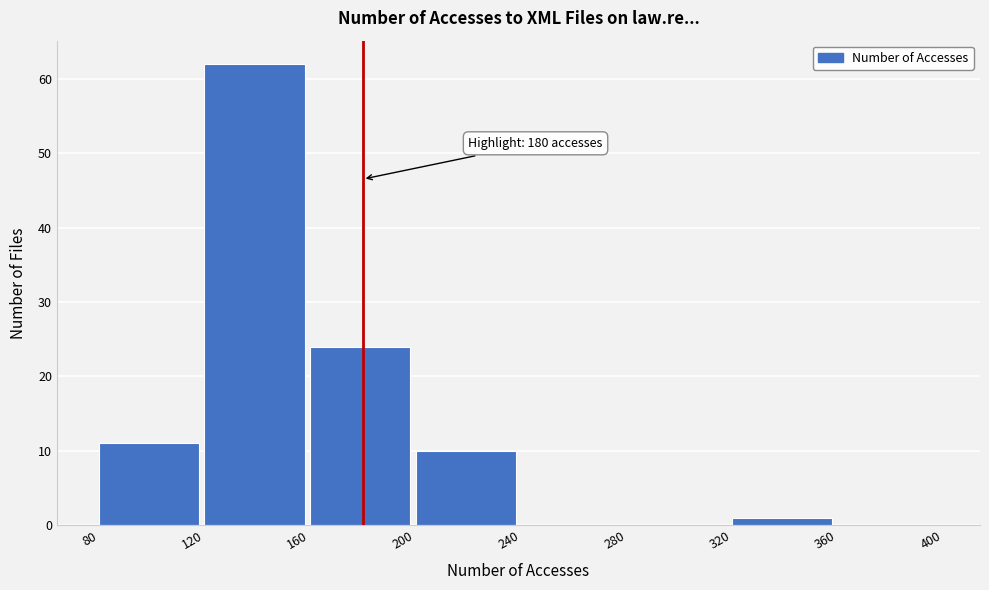

Which range on the x-axis has the tallest bar?

120 to 160